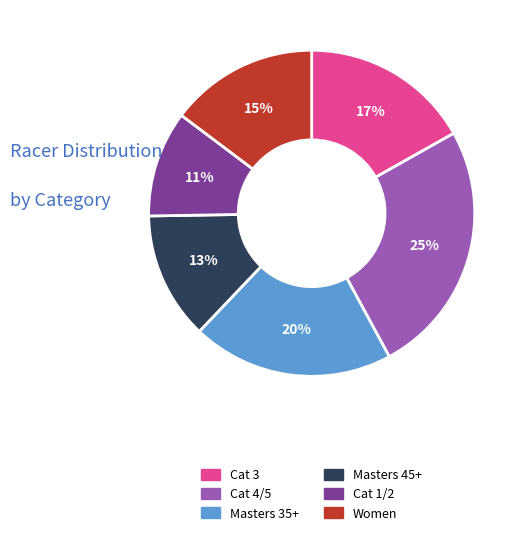

Which category has the biggest portion of the pie?

Cat 4/5